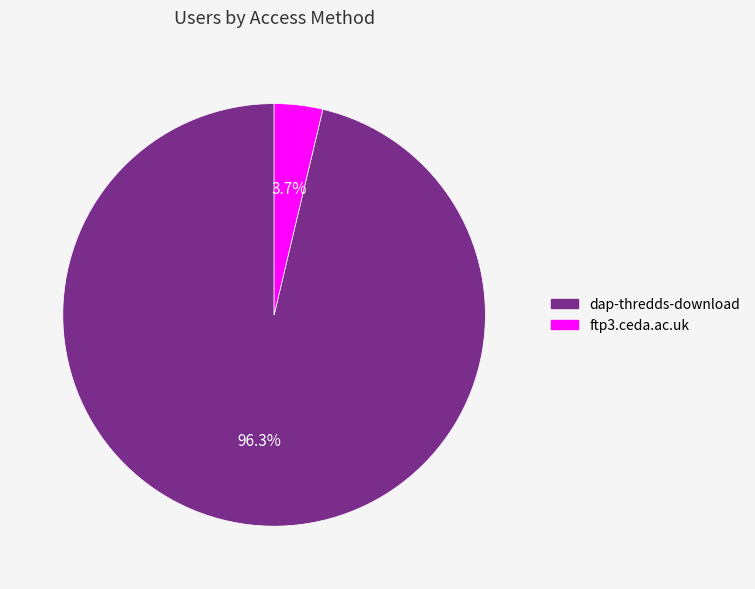

What percentage do dap-thredds-download and ftp3.ceda.ac.uk together represent?

100.0%